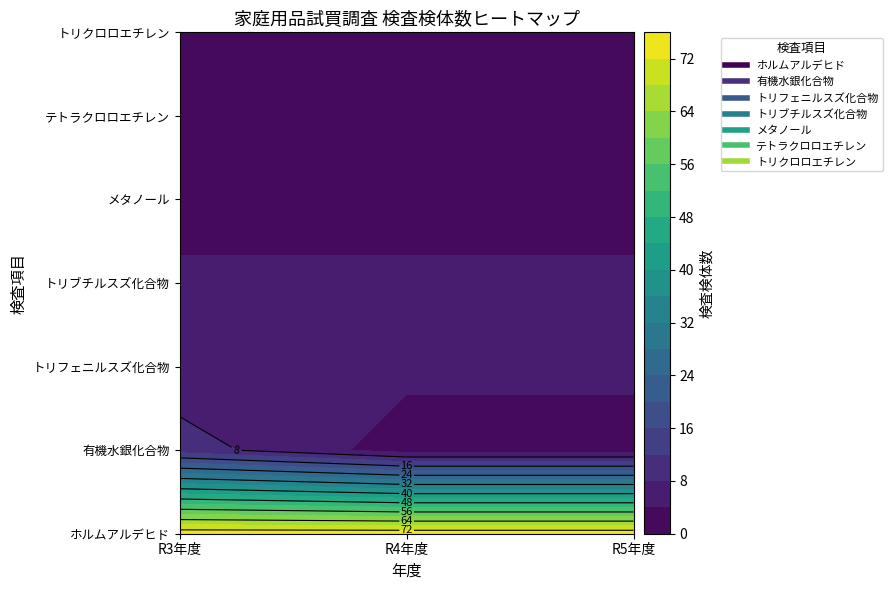

The テトラクロロエチレン series shows 3 at R3年度. True or false?

False